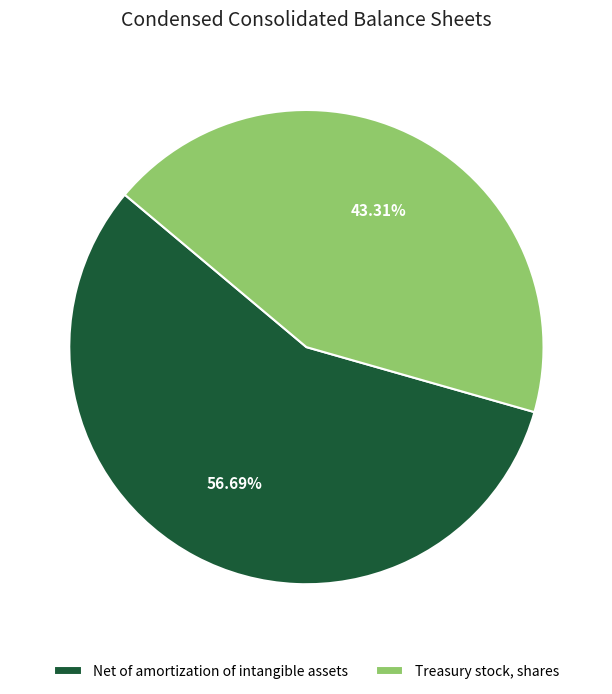

To the nearest percent, what is the difference between the Treasury stock, shares and Net of amortization of intangible assets slice percentages?

13%